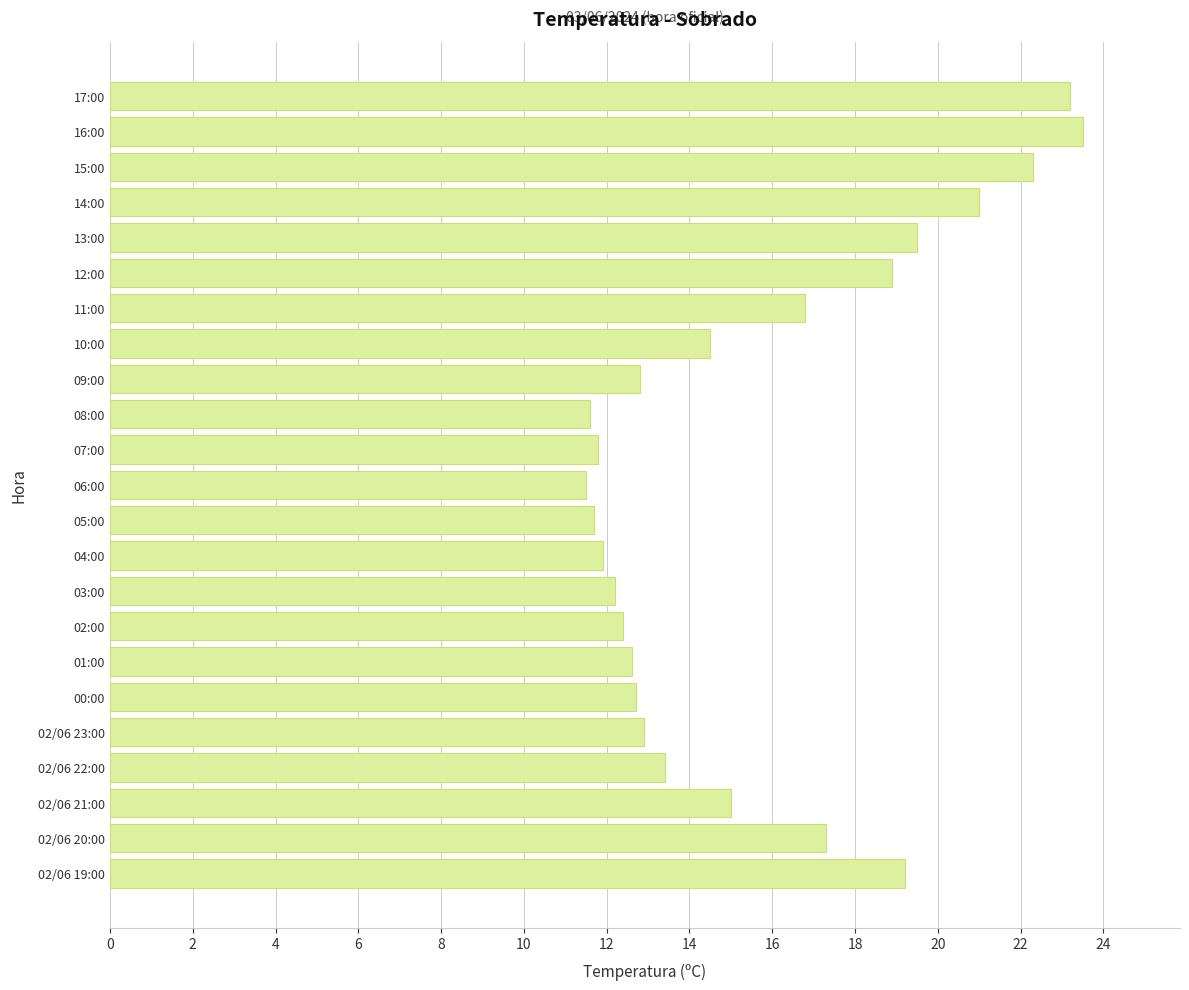

Approximately how many times larger is the value at 08:00 compared to 13:00?

0.6